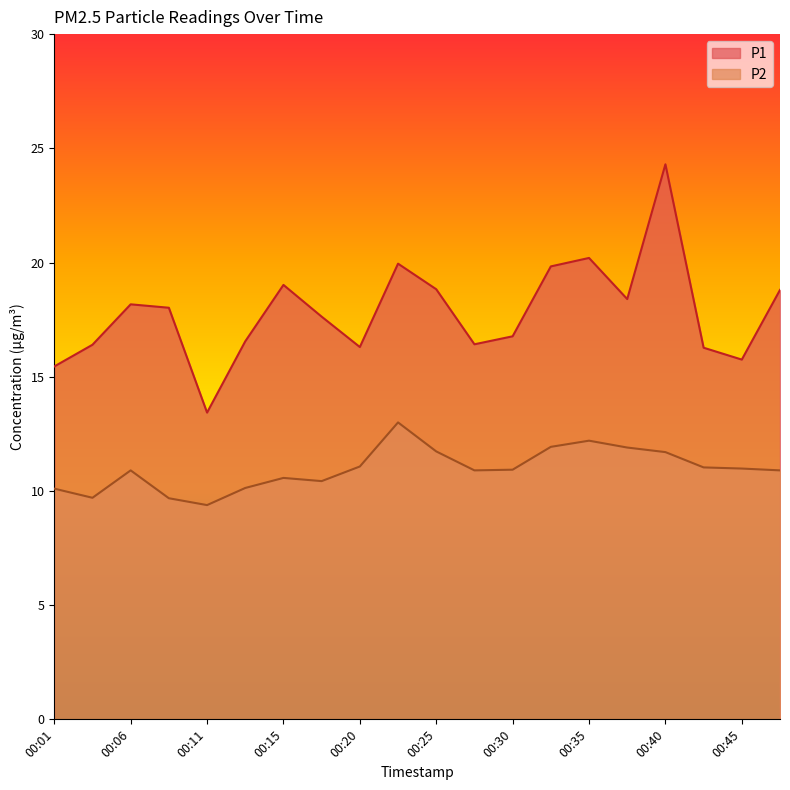

Where is P2 nearest to the value 11?

00:45